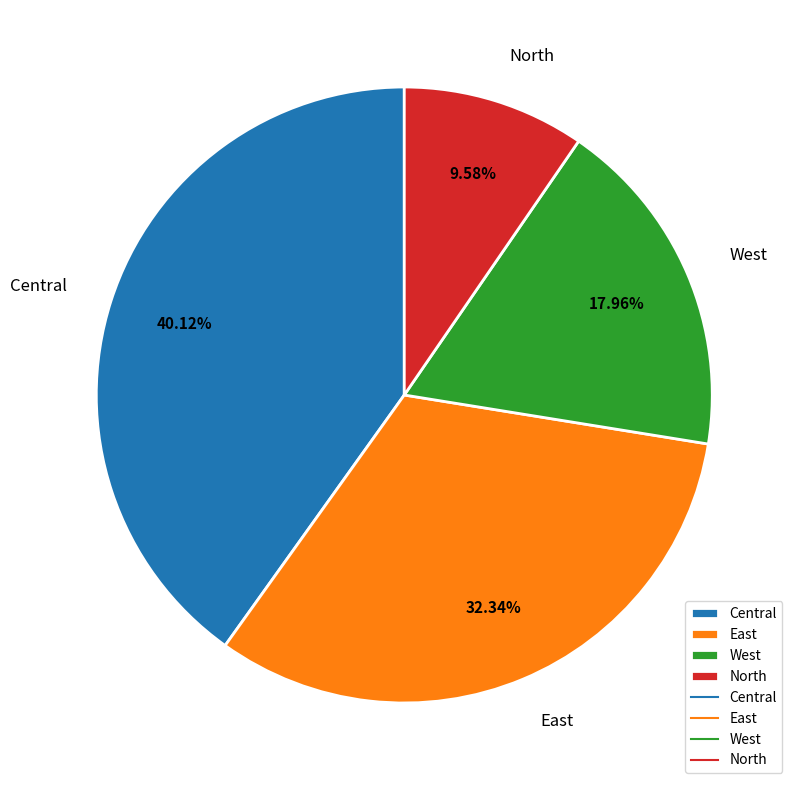

True or false: North accounts for 10% of the total.

True